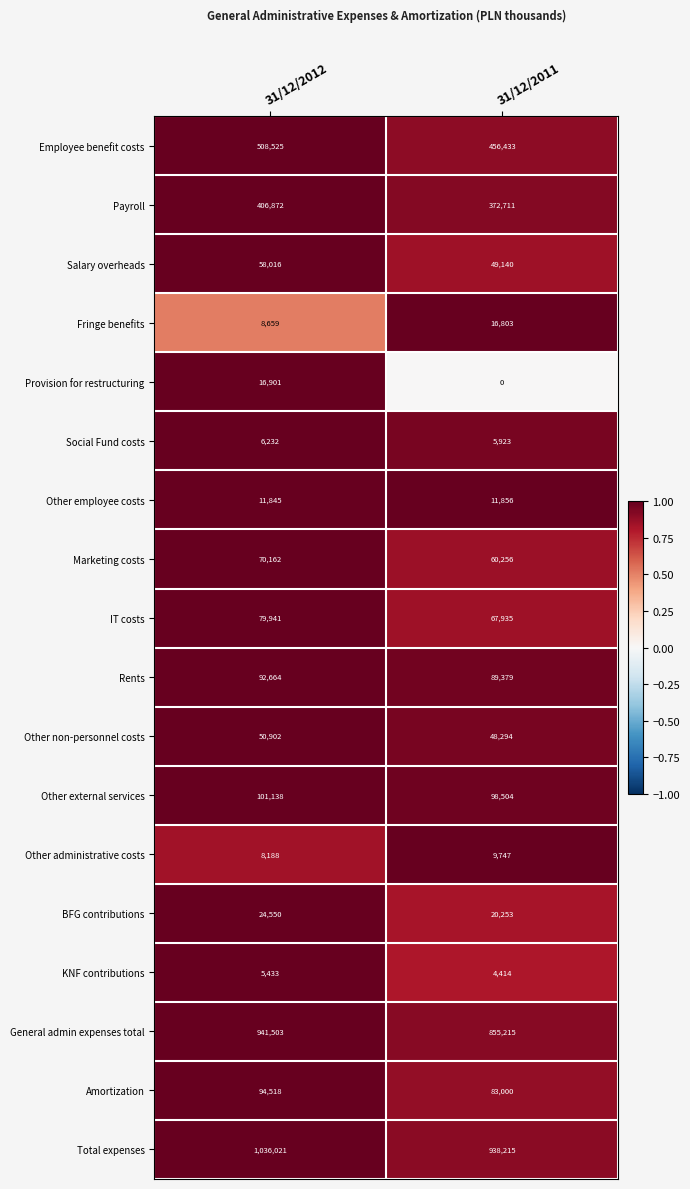

Is it true that Other employee costs equals 11856 at 31/12/2011?

True